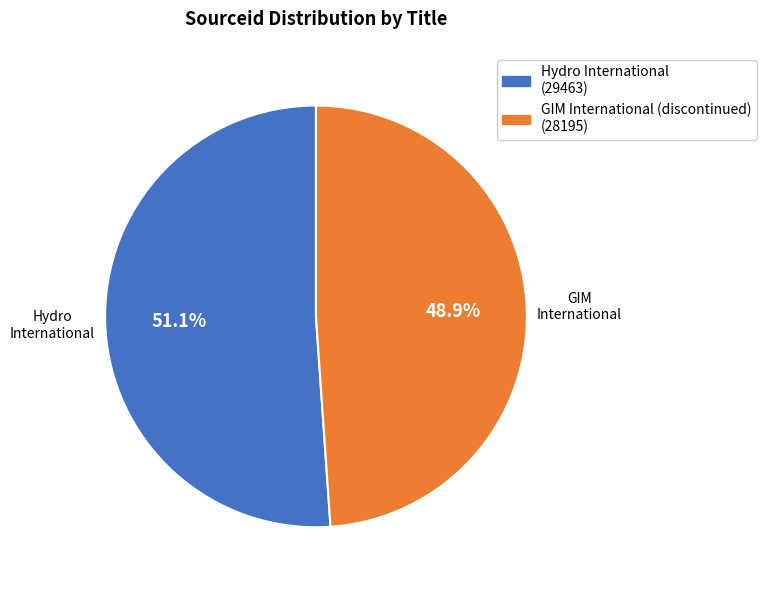

Which has a higher value, Hydro International or GIM International (discontinued)?

Hydro International